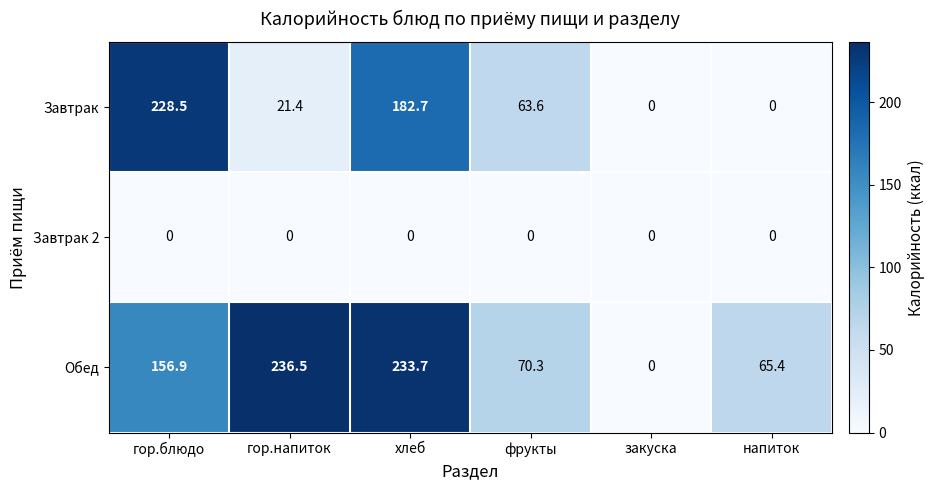

List the series in order of their peak value, lowest first.

Завтрак 2, Завтрак, Обед